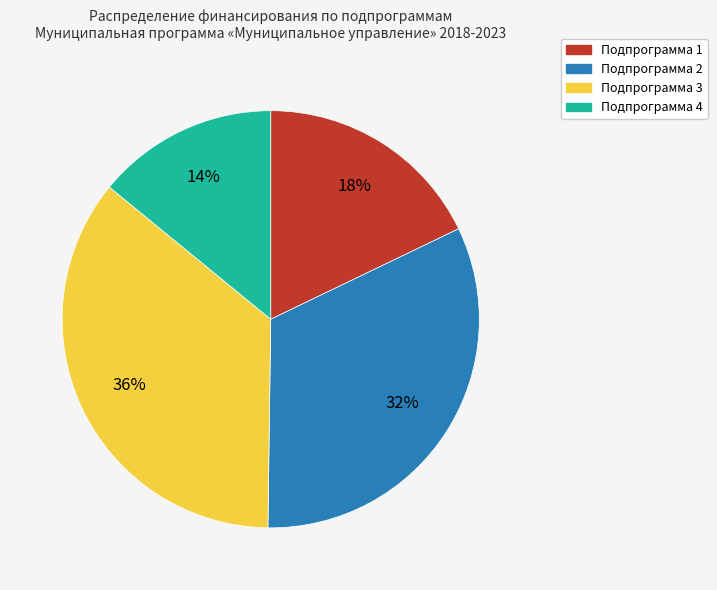

Is Подпрограмма 1 the majority of the pie?

No